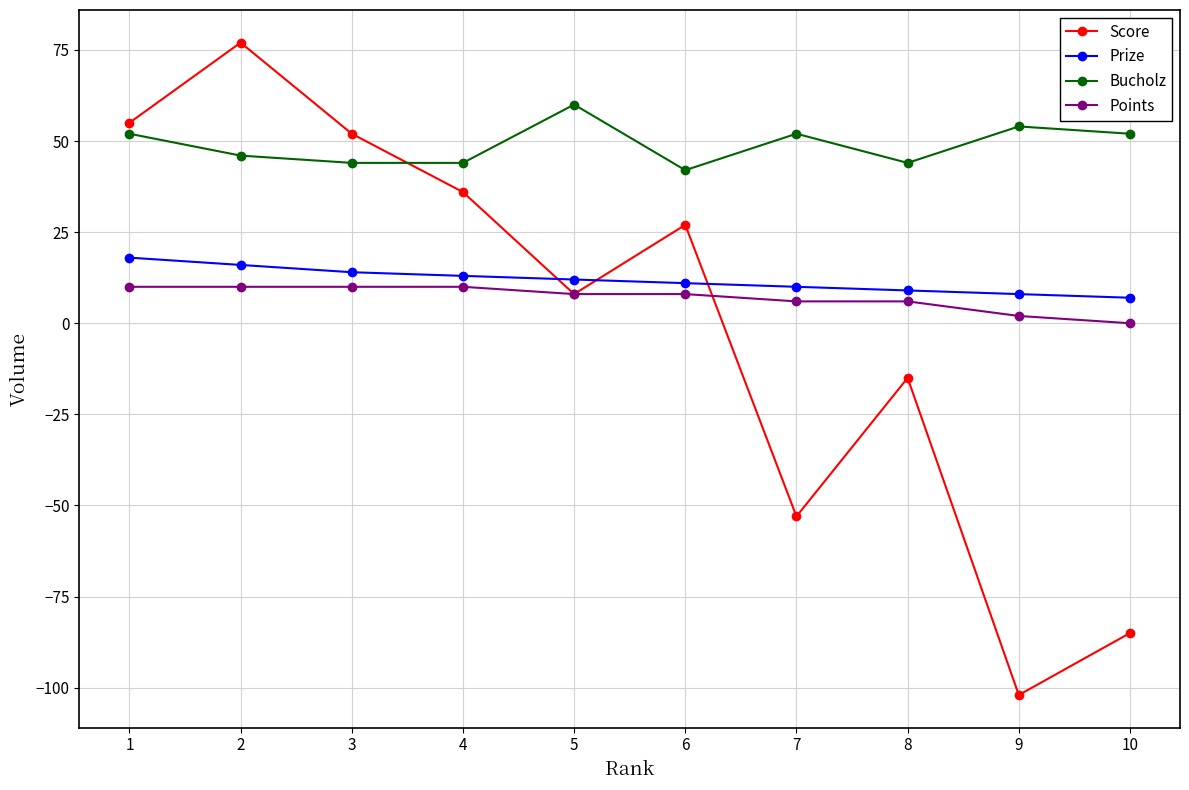

Which category has the highest value in the Score series?

2